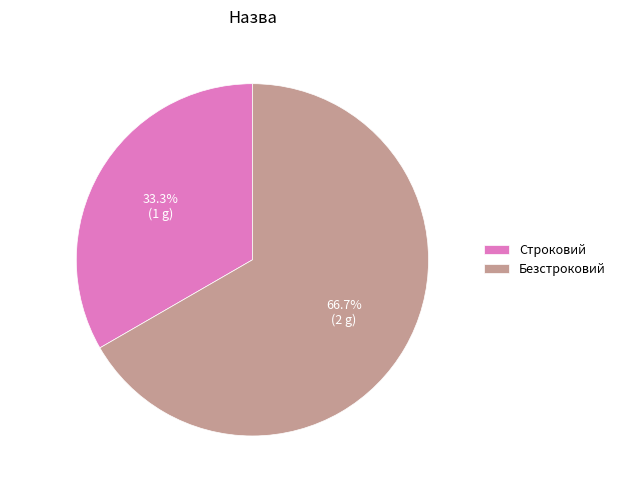

Rank the categories by value from highest to lowest.

Безстроковий, Строковий